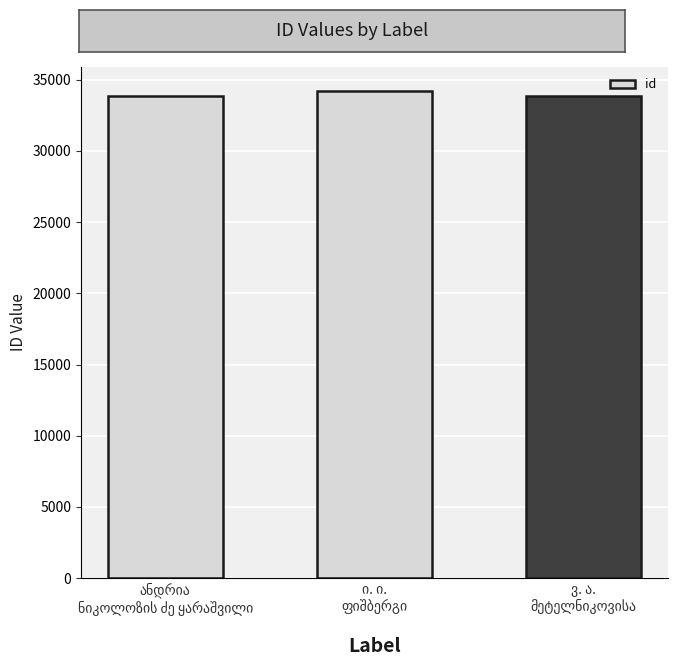

What is the value of the 2nd bar from the left?

34185